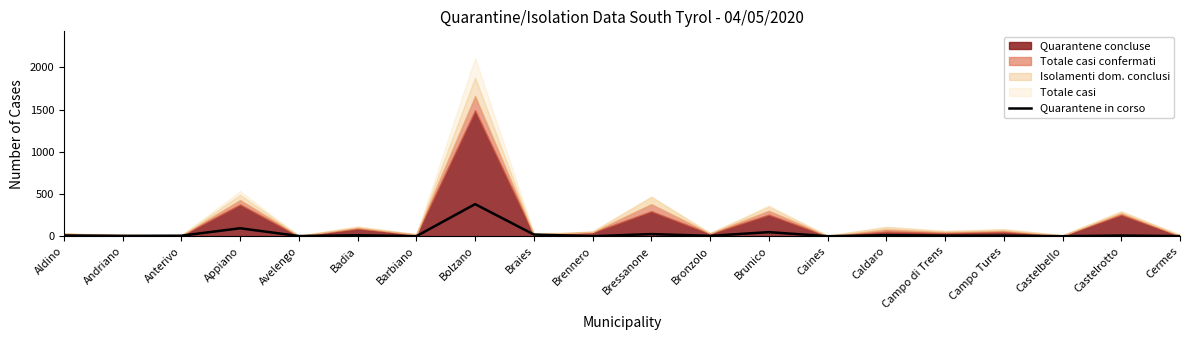

True or false: Quarantene in corso has a value of 142 at Castelbello.

False